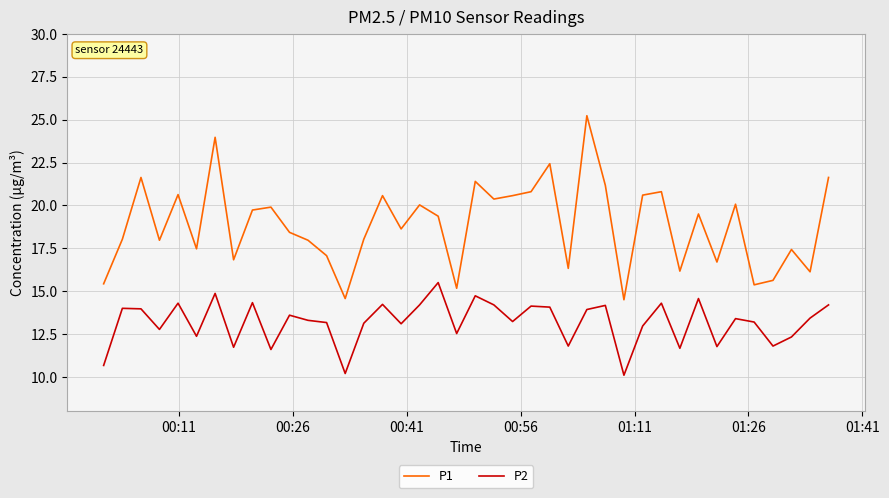

Rank the series by their average value, from highest to lowest.

P1, P2